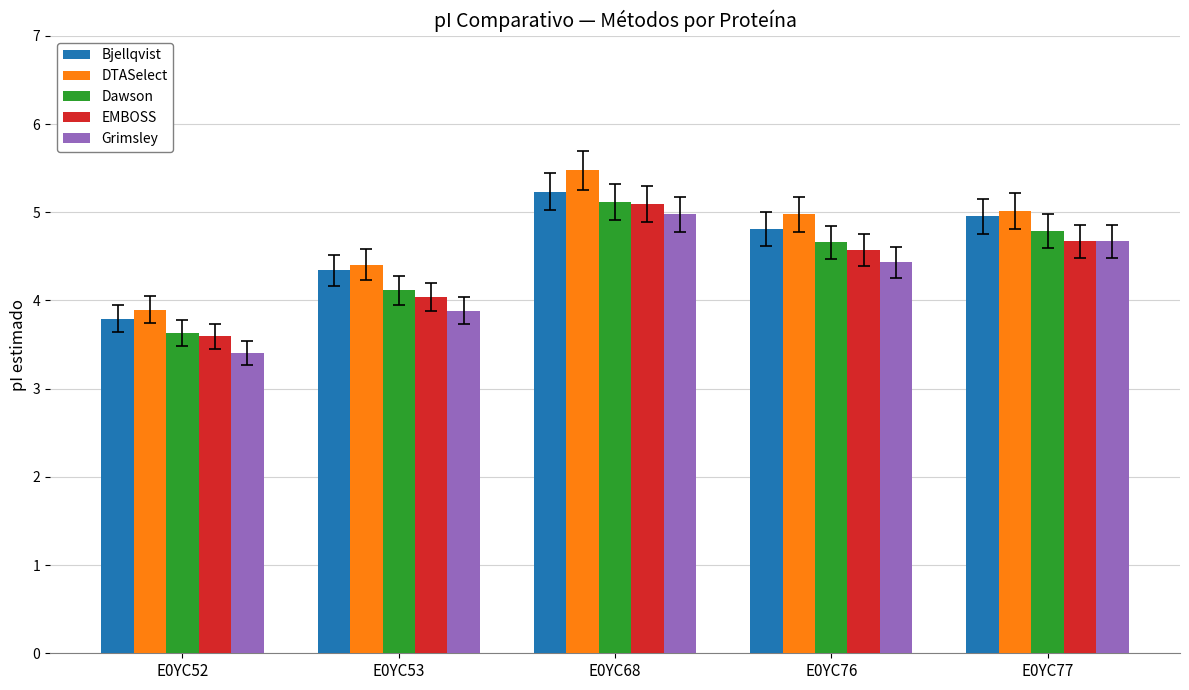

Reading left to right, list all the values displayed in this chart.

Bjellqvist: E0YC52=3.8	E0YC53=4.3	E0YC68=5.2	E0YC76=4.8	E0YC77=5.0
DTASelect: E0YC52=3.9	E0YC53=4.4	E0YC68=5.5	E0YC76=5.0	E0YC77=5.0
Dawson: E0YC52=3.6	E0YC53=4.1	E0YC68=5.1	E0YC76=4.7	E0YC77=4.8
EMBOSS: E0YC52=3.6	E0YC53=4.0	E0YC68=5.1	E0YC76=4.6	E0YC77=4.7
Grimsley: E0YC52=3.4	E0YC53=3.9	E0YC68=5.0	E0YC76=4.4	E0YC77=4.7